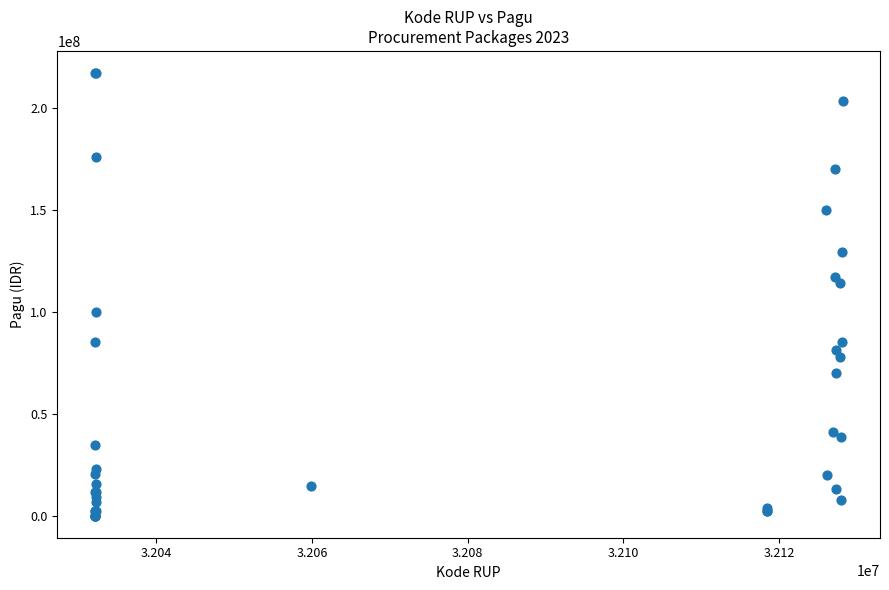

What Y value in the scatter plot is closest to 108830000?

114296000